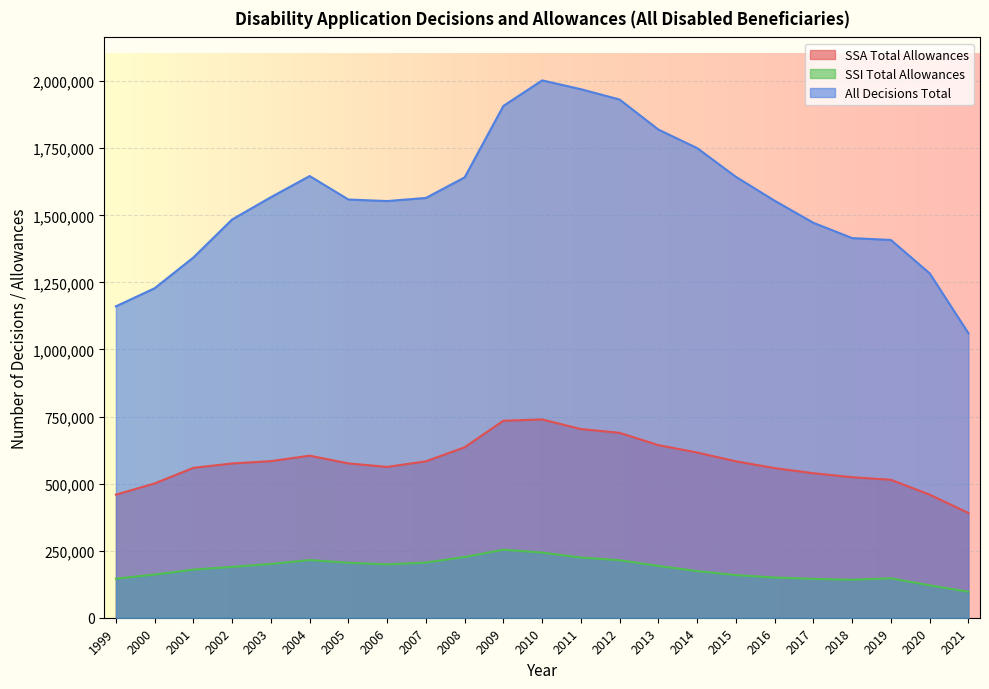

What is the smallest value displayed?

97045